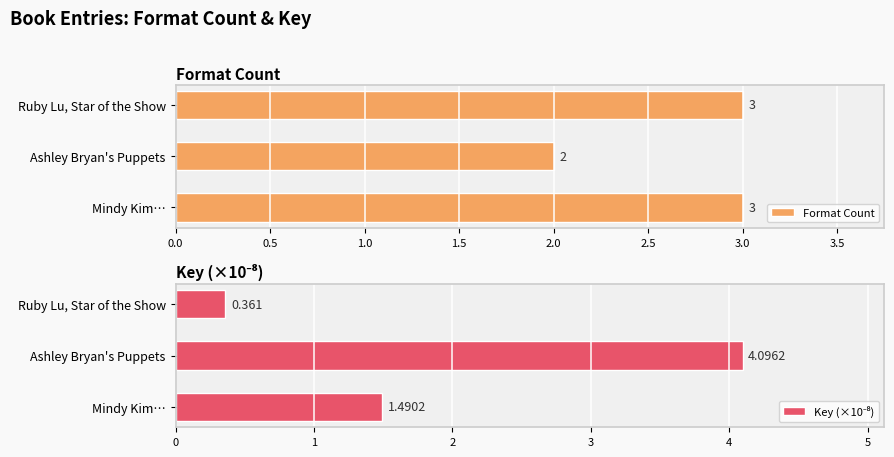

Is it true that Format Count equals 1 at Ruby Lu, Star of the Show?

False